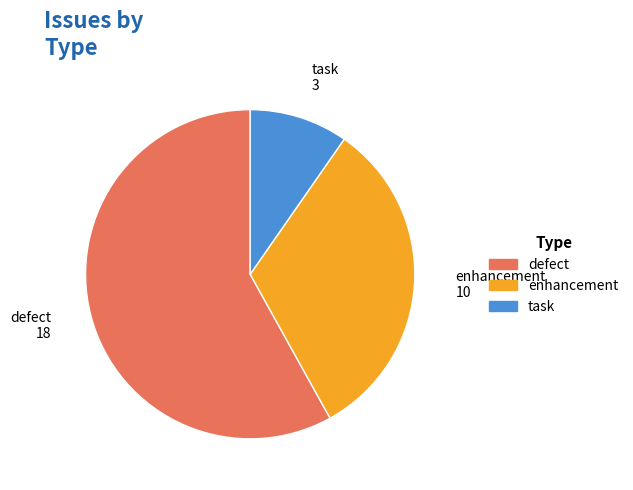

Is there a majority slice in this chart?

Yes